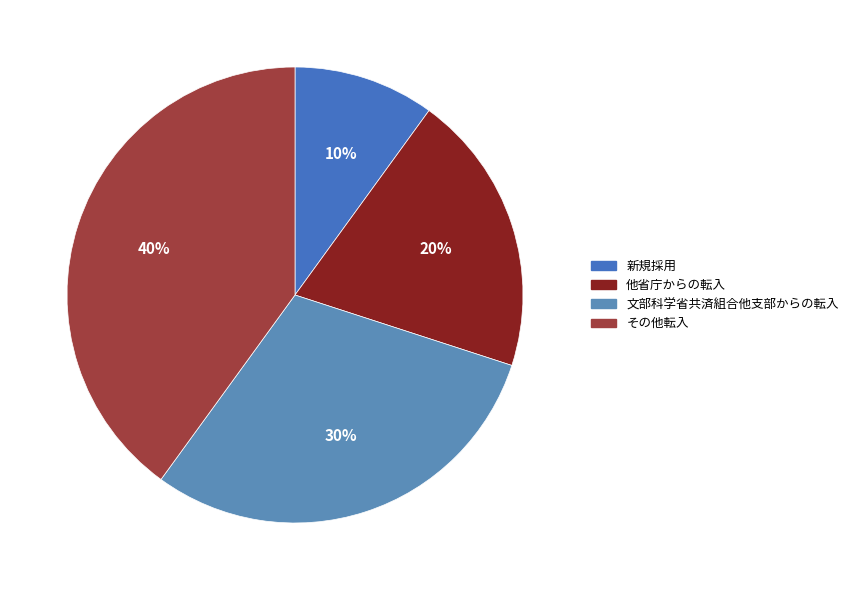

Do 文部科学省共済組合他支部からの転入 and 新規採用 together represent more than half of the pie?

No